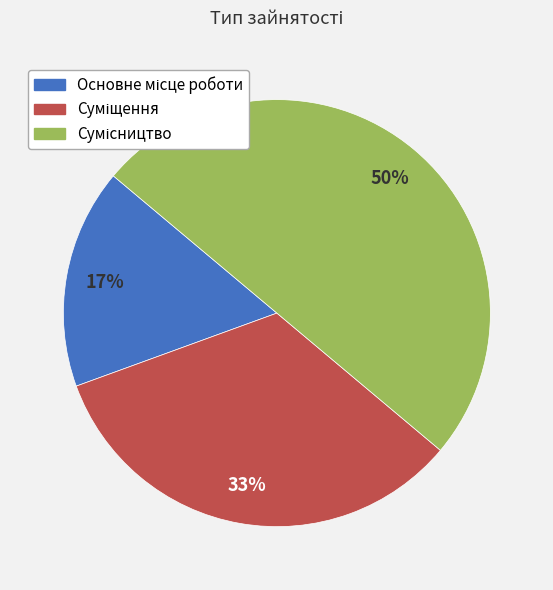

To the nearest percent, what is the difference between the largest and smallest slice percentages?

33%